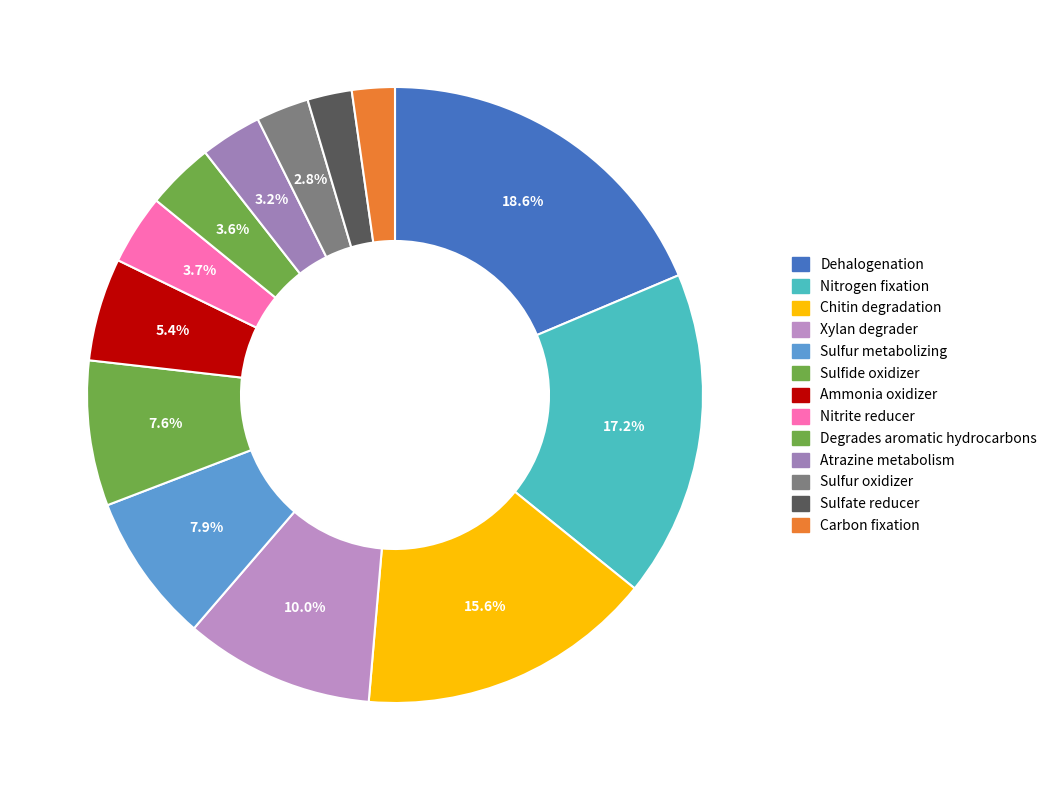

To the nearest percent, what portion does Sulfate reducer represent?

2%